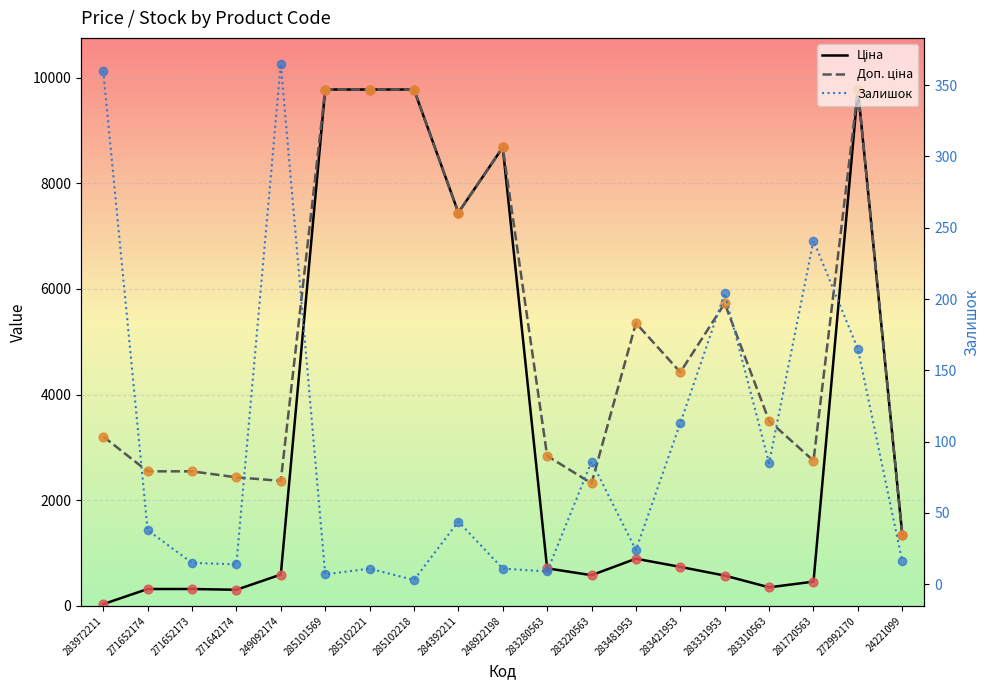

Which series has the widest spread of Y values?

Ціна